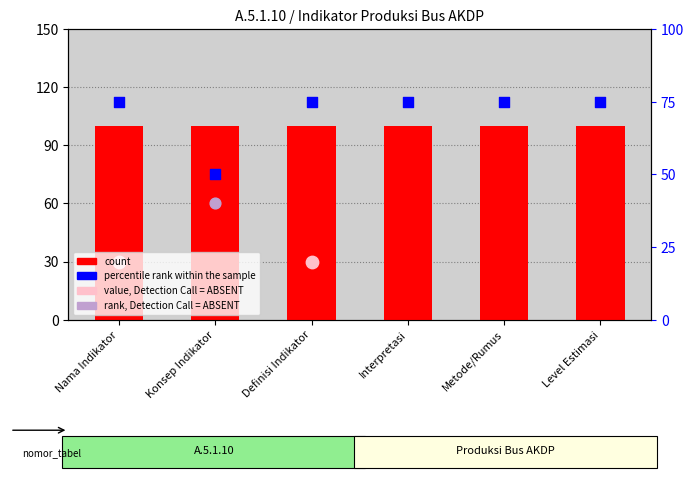

Which series reaches the maximum Y coordinate?

count